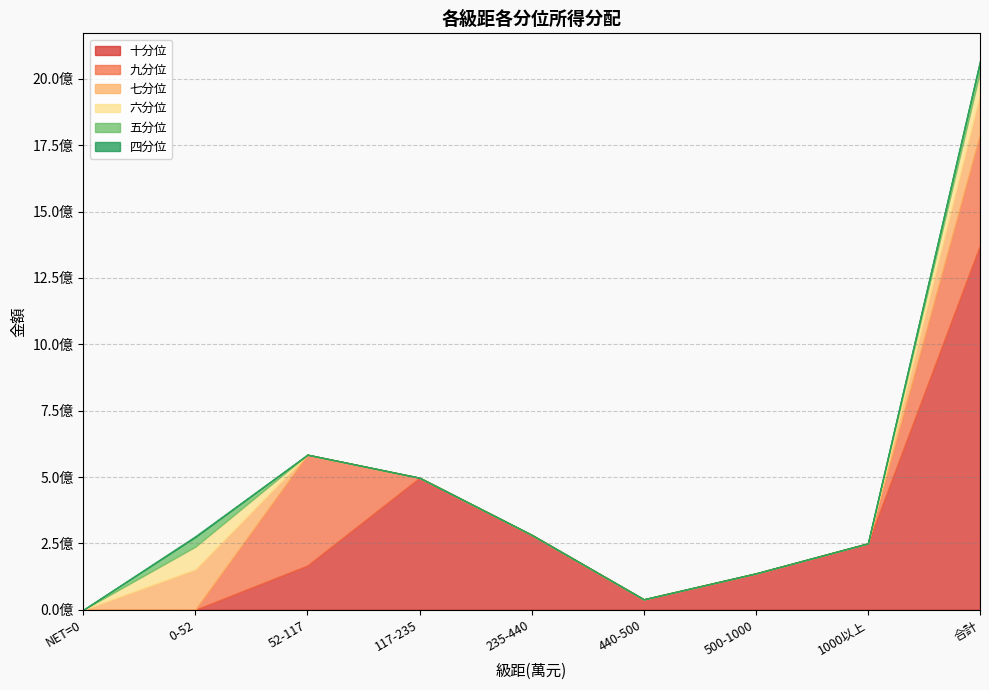

How many intersections are there between 九分位 and 六分位?

1